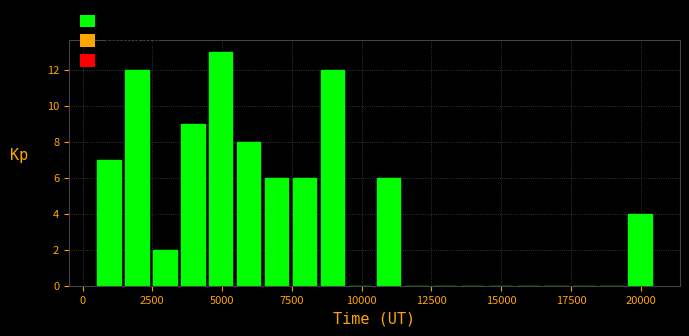

Around what value on the x-axis is the tallest bar? Give the approximate position of its centre, as read against the axis.

5000